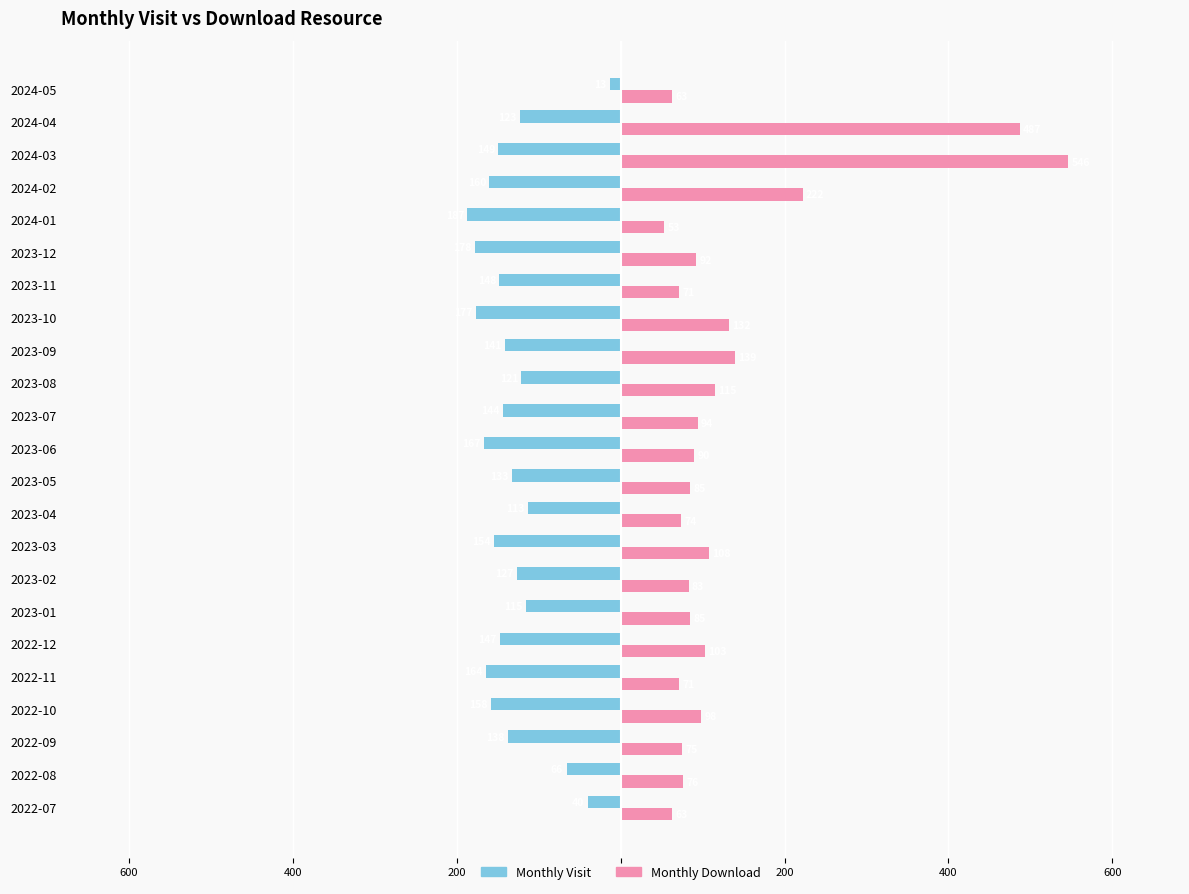

What is the sum of all Monthly Visit values?

-3063